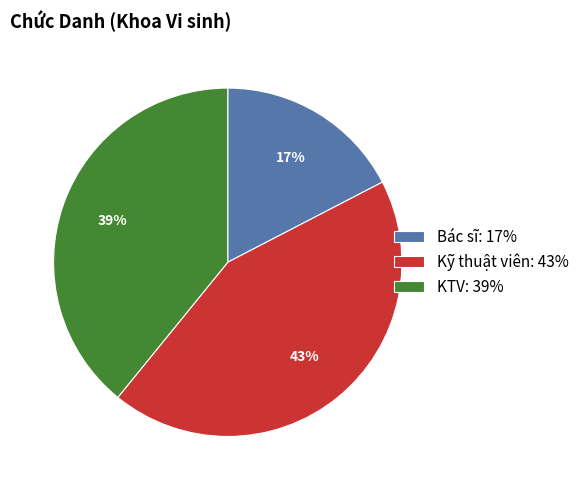

To the nearest percent, what portion does Bác sĩ represent?

17%